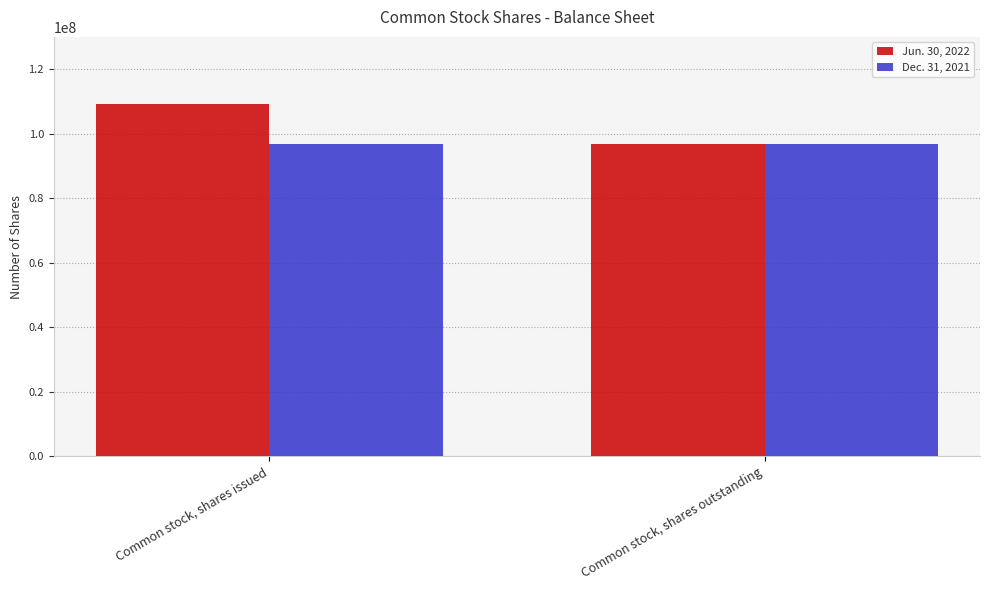

The value of Dec. 31, 2021 at Common stock, shares outstanding is 166098092. True or false?

False